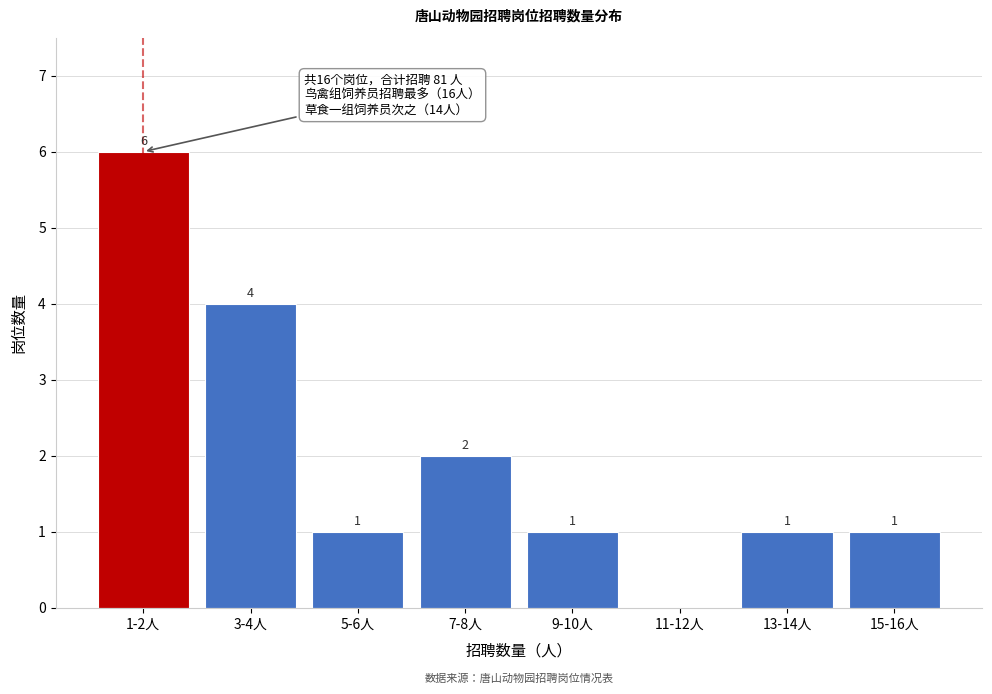

Reading left to right, transcribe all the data shown in this chart.

1-2人=6	3-4人=4	5-6人=1	7-8人=2	9-10人=1	11-12人=0	13-14人=1	15-16人=1